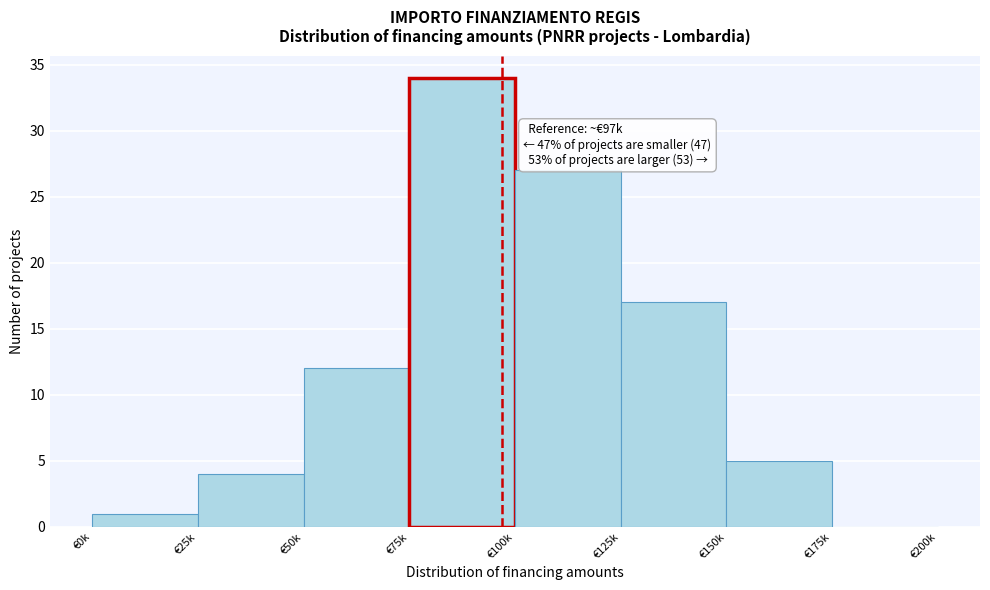

Reading right to left, extract all data points from this chart.

€175k=0	€150k=5	€125k=17	€100k=27	€75k=34	€50k=12	€25k=4	€0k=1